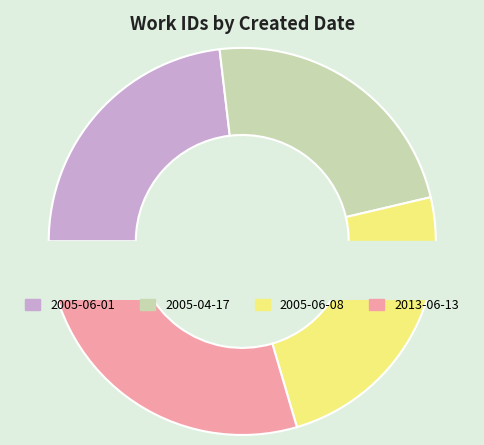

Combined, do 2005-06-01 and 2005-04-17 account for over 50%?

No